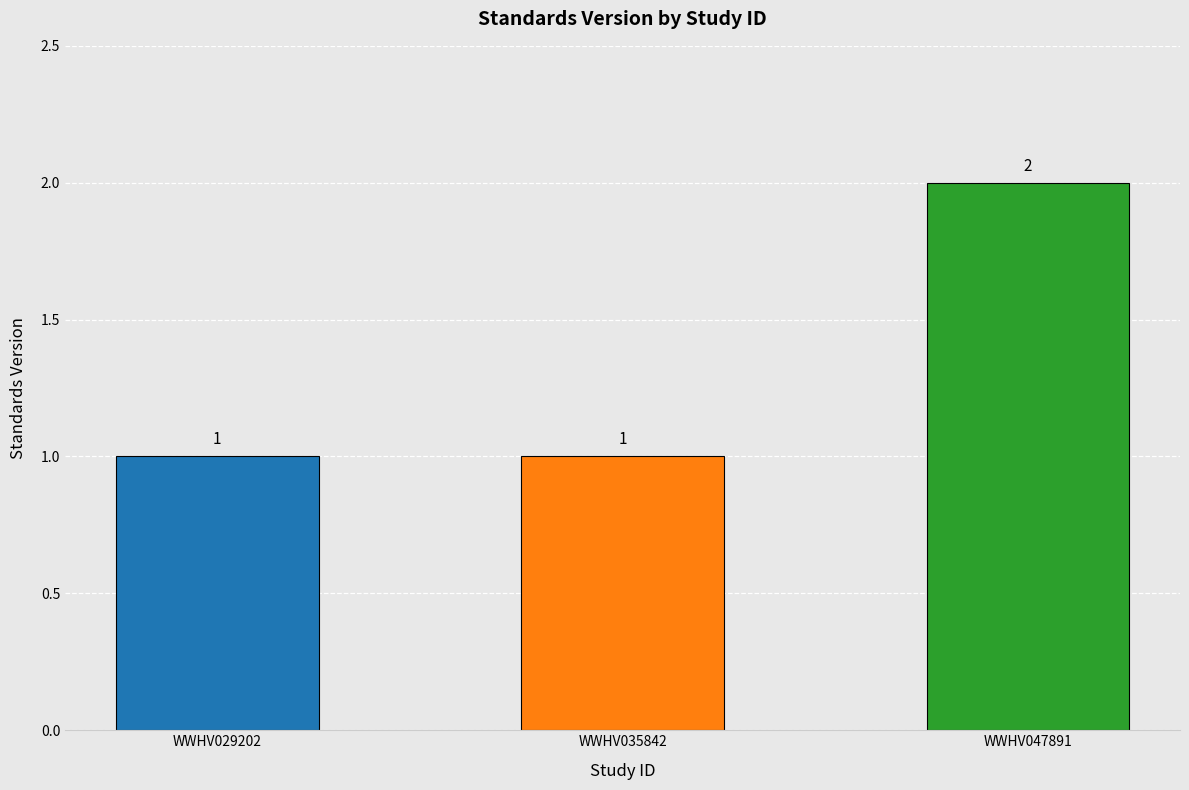

What is the greatest value displayed?

2